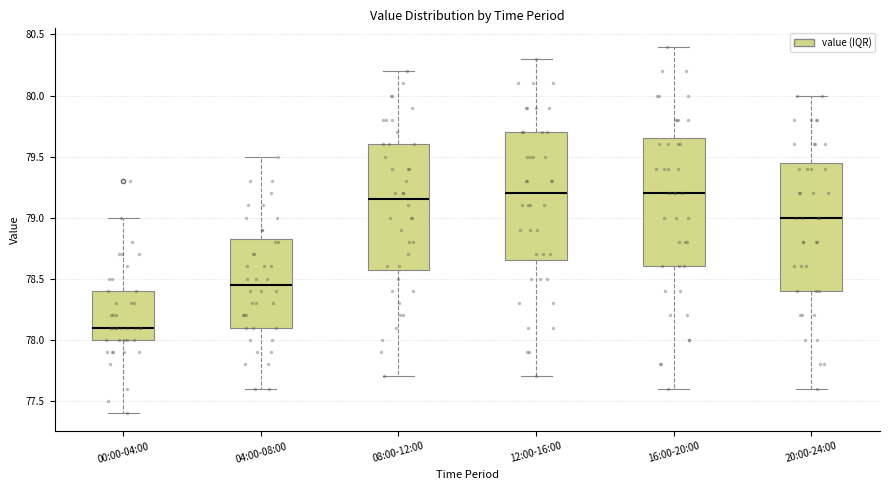

Which box has the lowest median line?

00:00-04:00